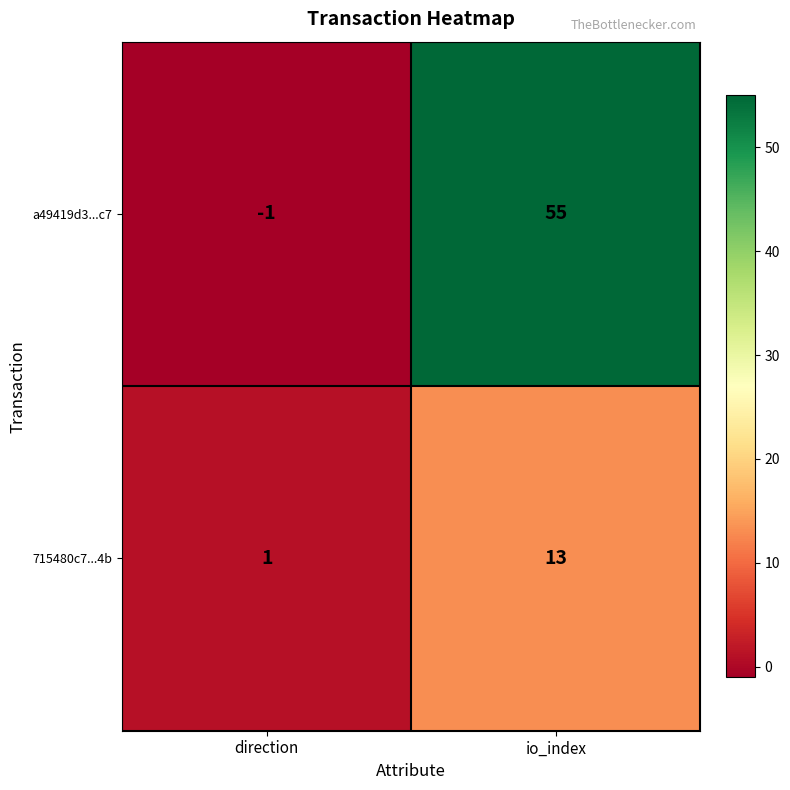

How many values in the 715480c7...4b series are below 13?

1